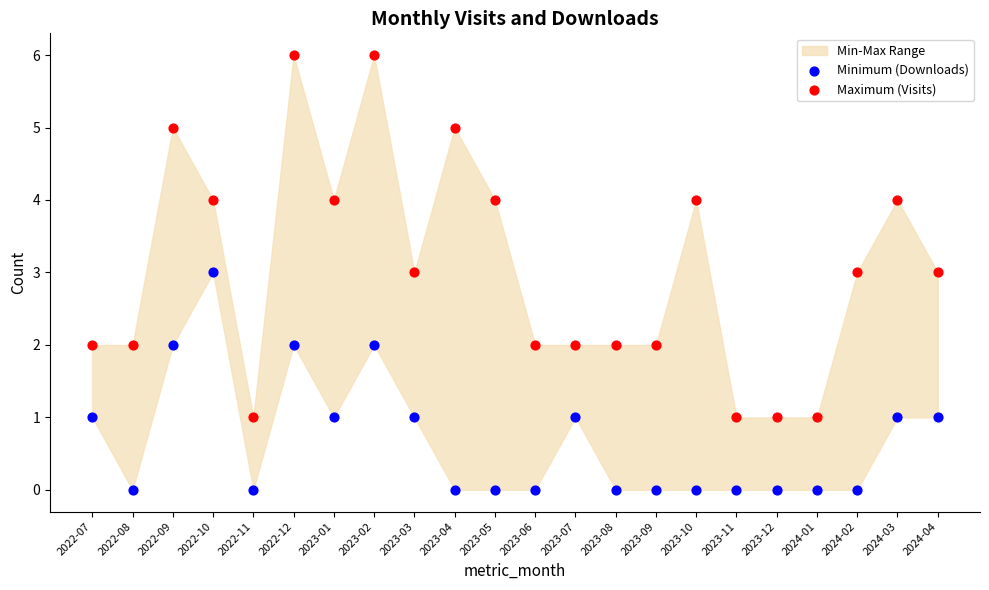

Which series reaches the minimum Y coordinate?

Minimum (Downloads)